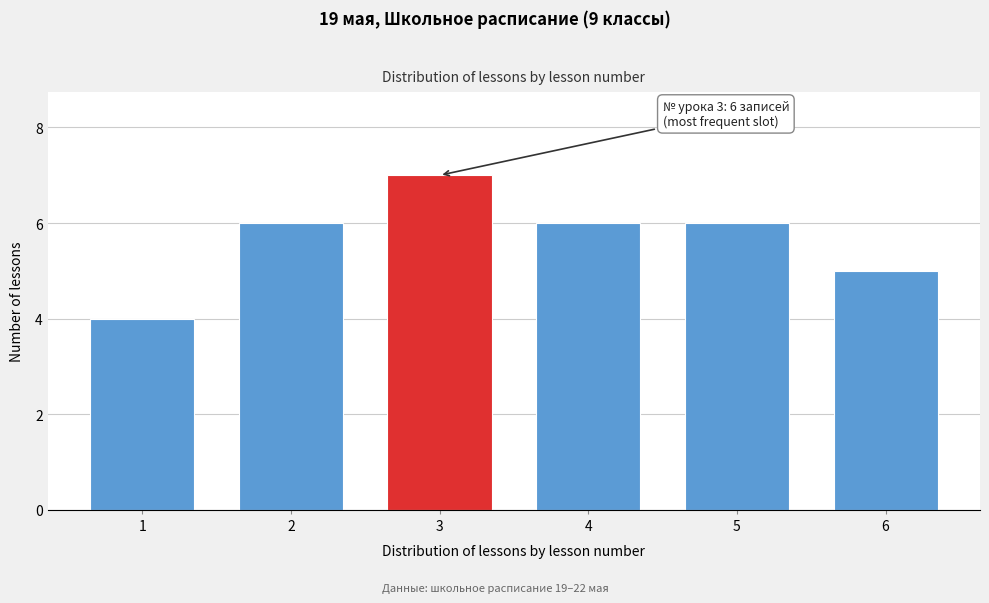

Reading left to right, what are all the values shown in this chart?

4	6	7	6	6	5